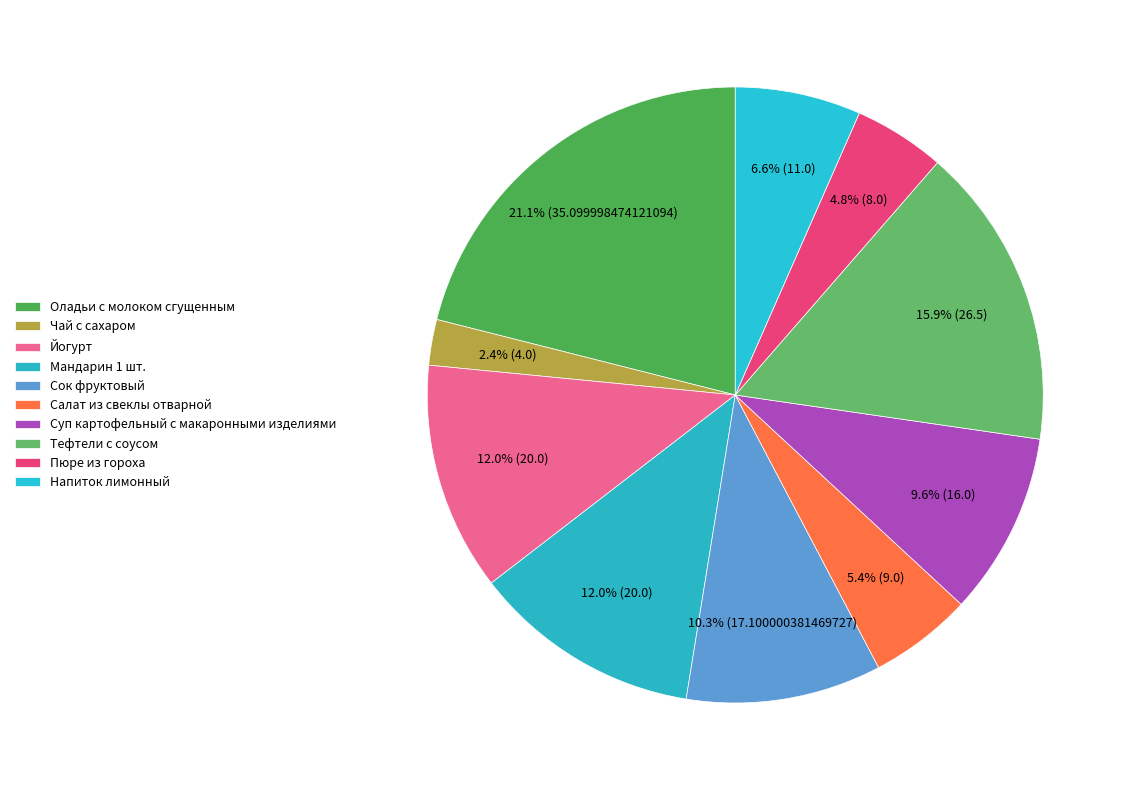

How many segments does this pie chart have?

10